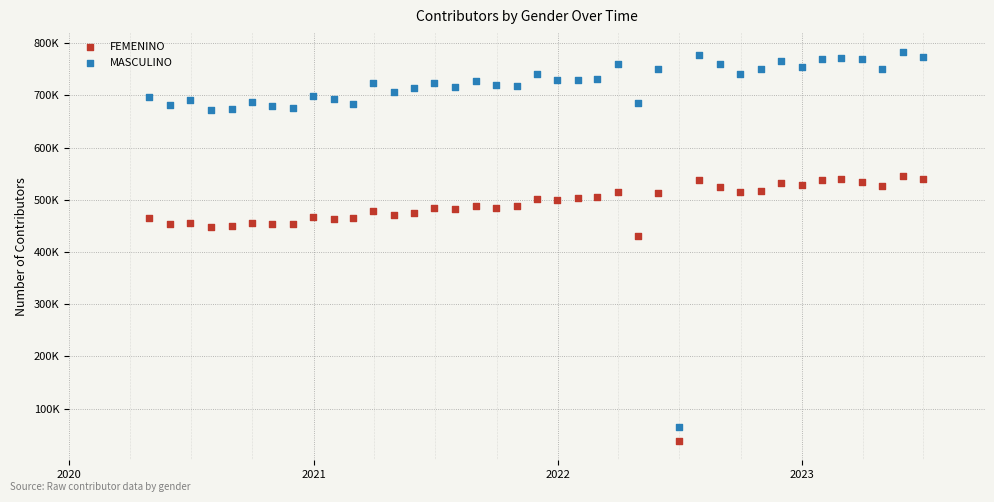

What are all the series names shown in the legend?

FEMENINO, MASCULINO